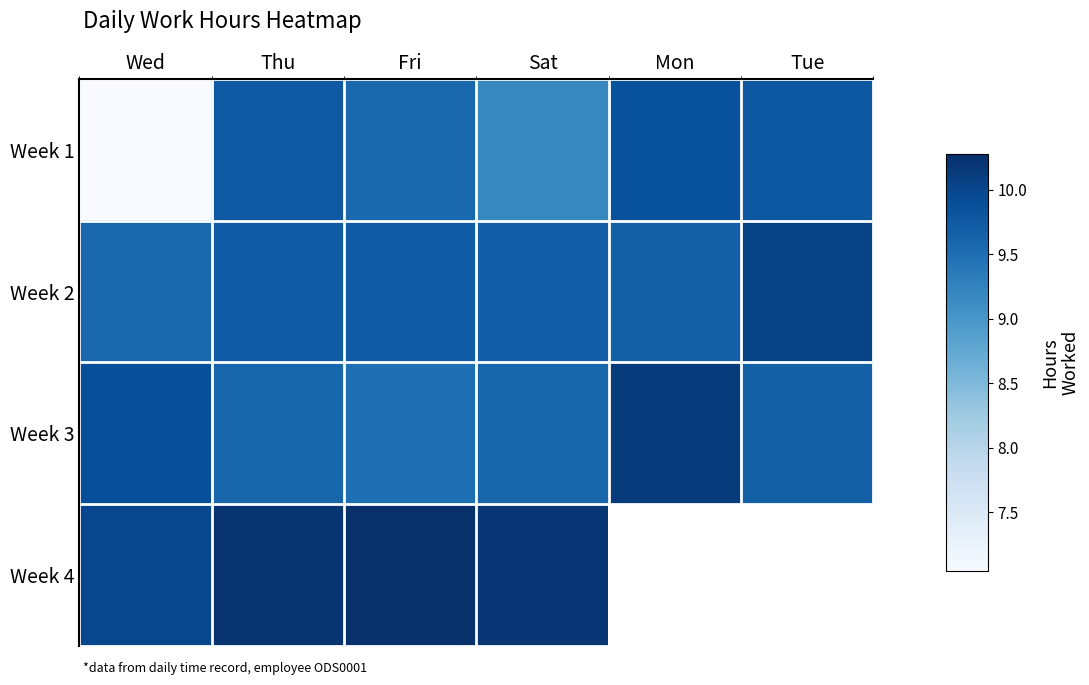

How many data points in Week 4 are less than 10?

1